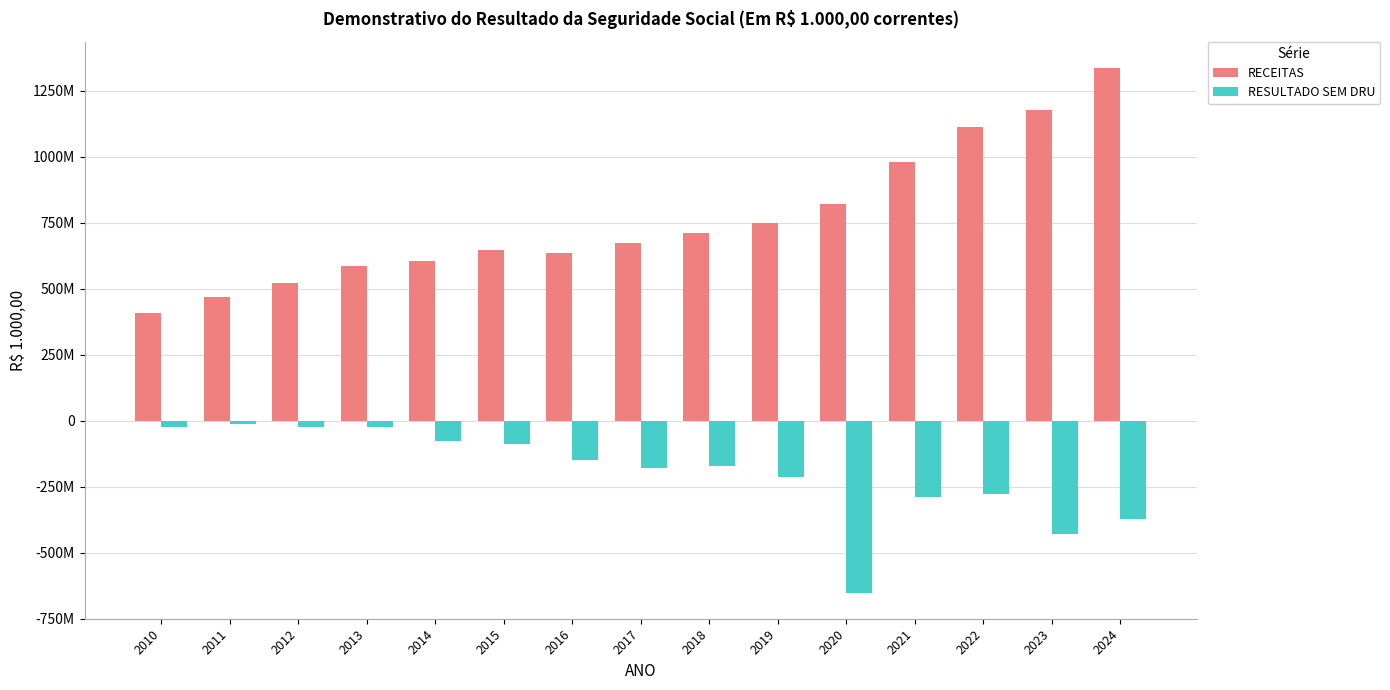

What are all the series names shown in the legend?

RECEITAS, RESULTADO SEM DRU